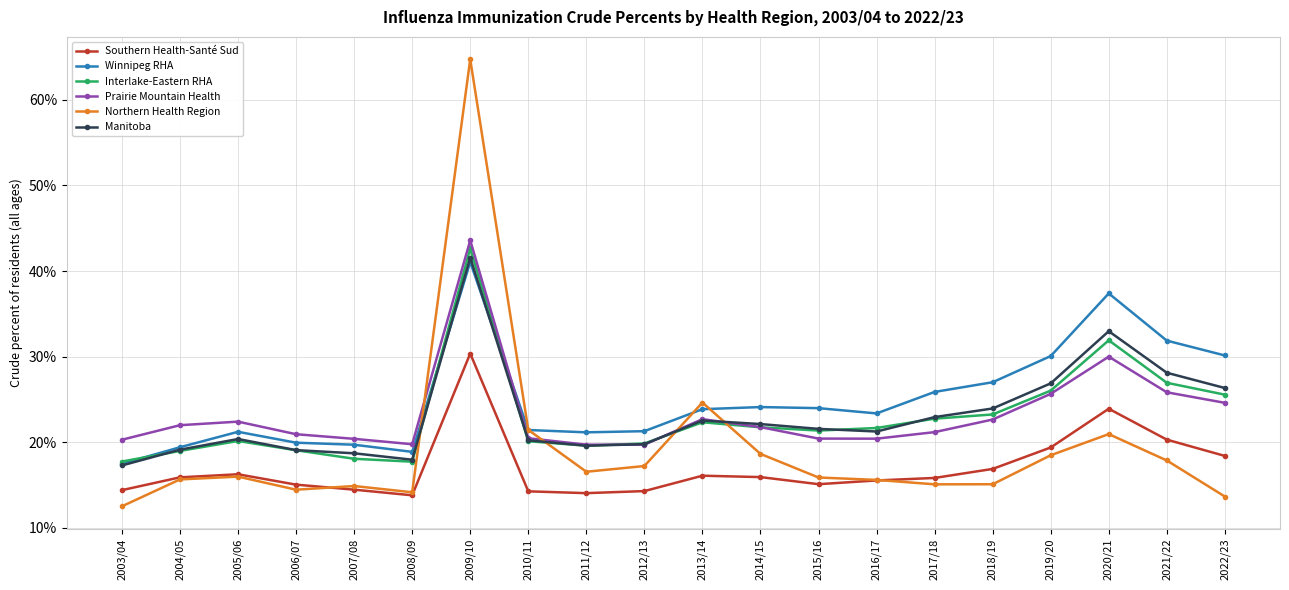

True or false: Manitoba has a value of 18.7 at 2009/10.

False